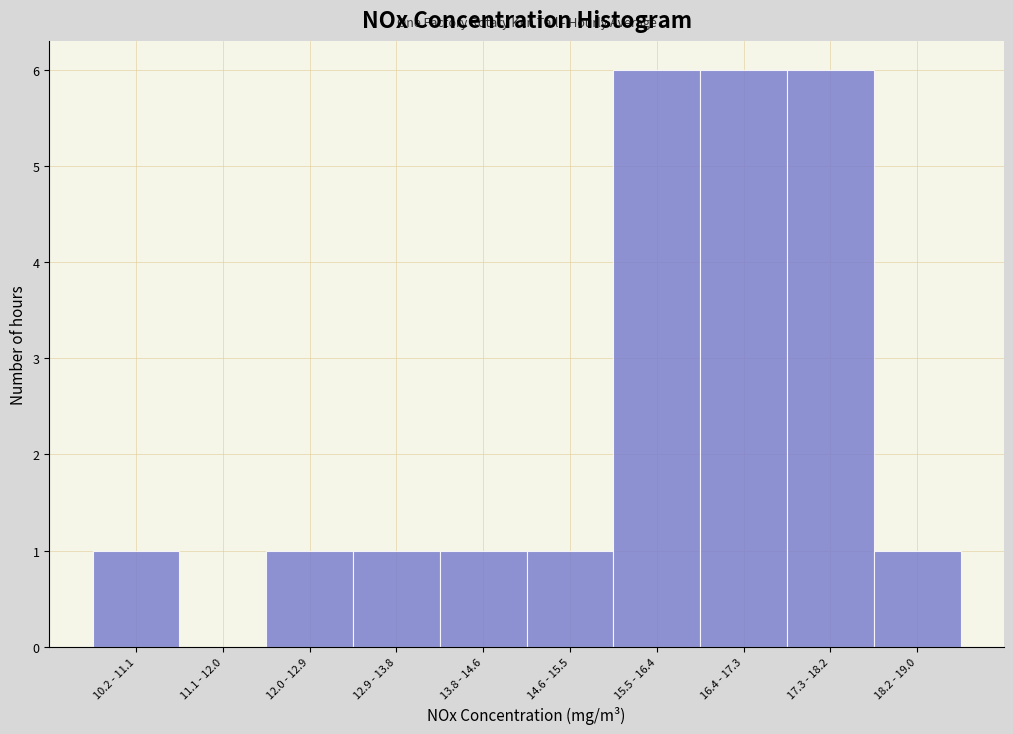

Reading left to right, what are all the values shown in this chart?

10.2 - 11.1=1	11.1 - 12.0=0	12.0 - 12.9=1	12.9 - 13.8=1	13.8 - 14.6=1	14.6 - 15.5=1	15.5 - 16.4=6	16.4 - 17.3=6	17.3 - 18.2=6	18.2 - 19.0=1